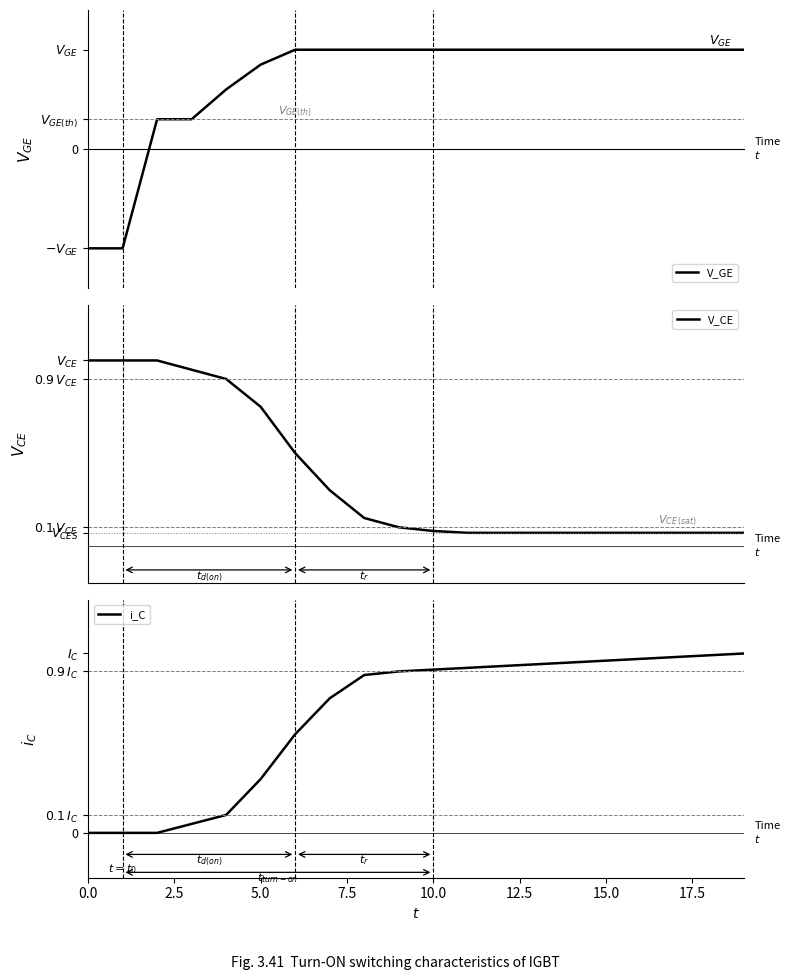

The V_GE series shows 0.4 at 16. True or false?

False